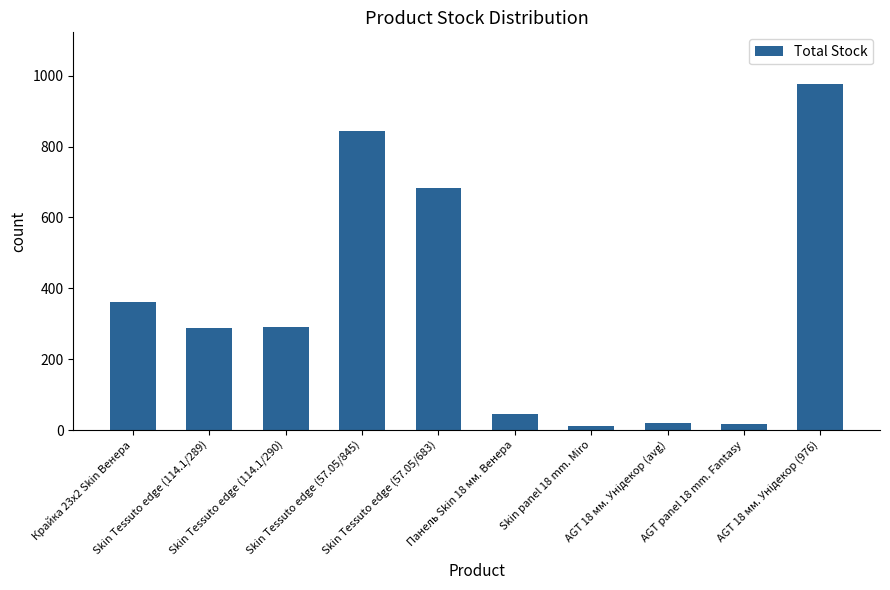

What is the difference between the maximum and minimum values?

965